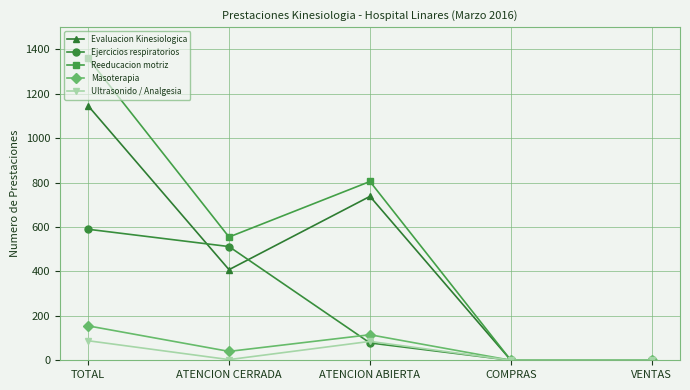

What is the maximum value shown in the chart?

1360